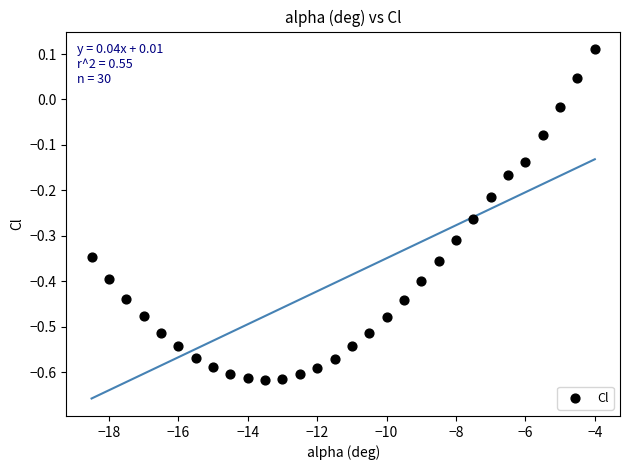

What is the range of X values (max minus min)?

14.5